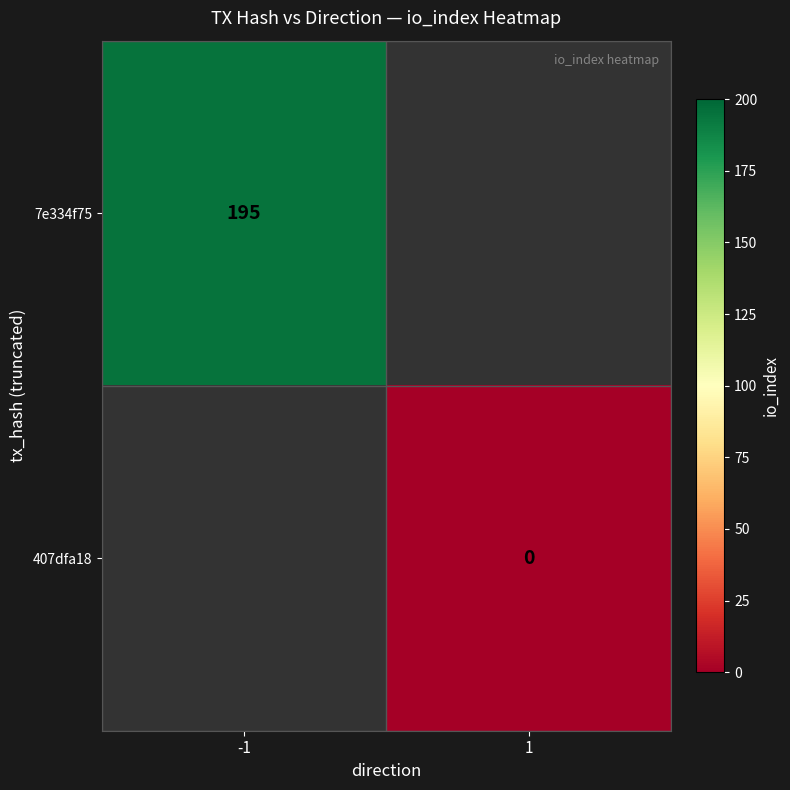

The 7e334f75 series shows 102 at -1. True or false?

False